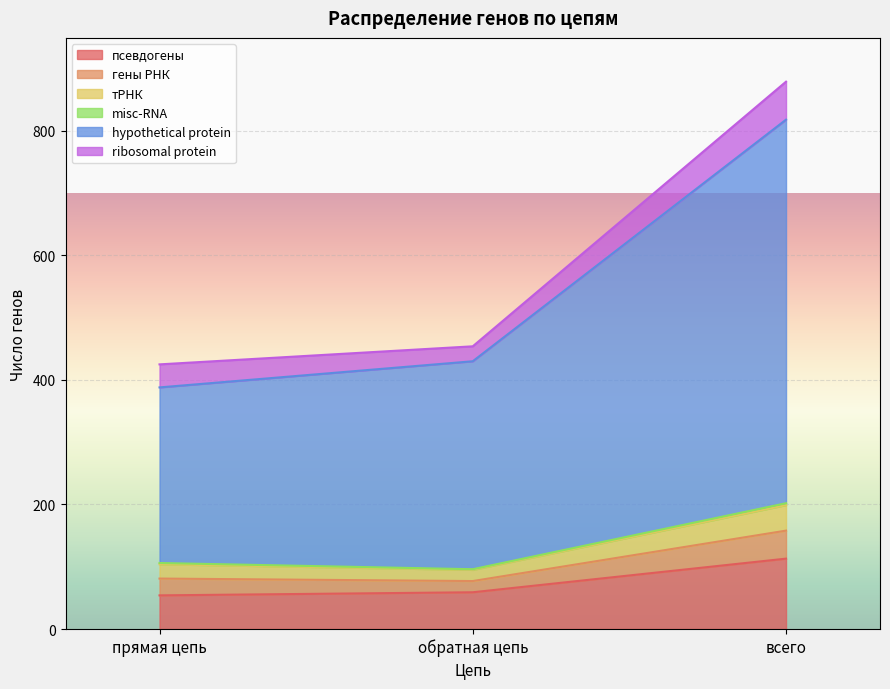

What is the maximum value for псевдогены?

113